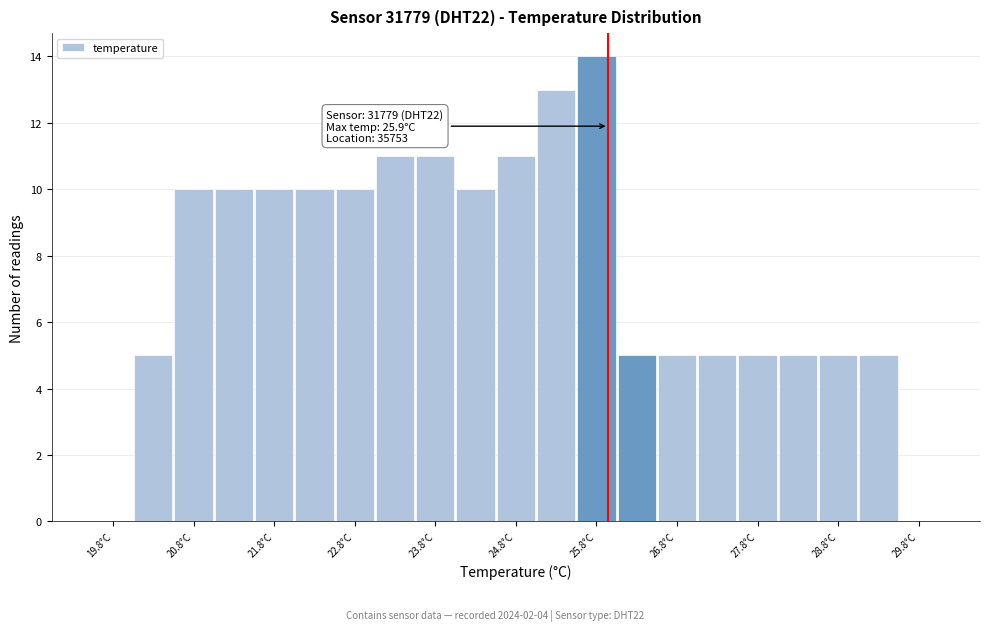

Which range on the x-axis has the tallest bar?

25.5 to 26.0